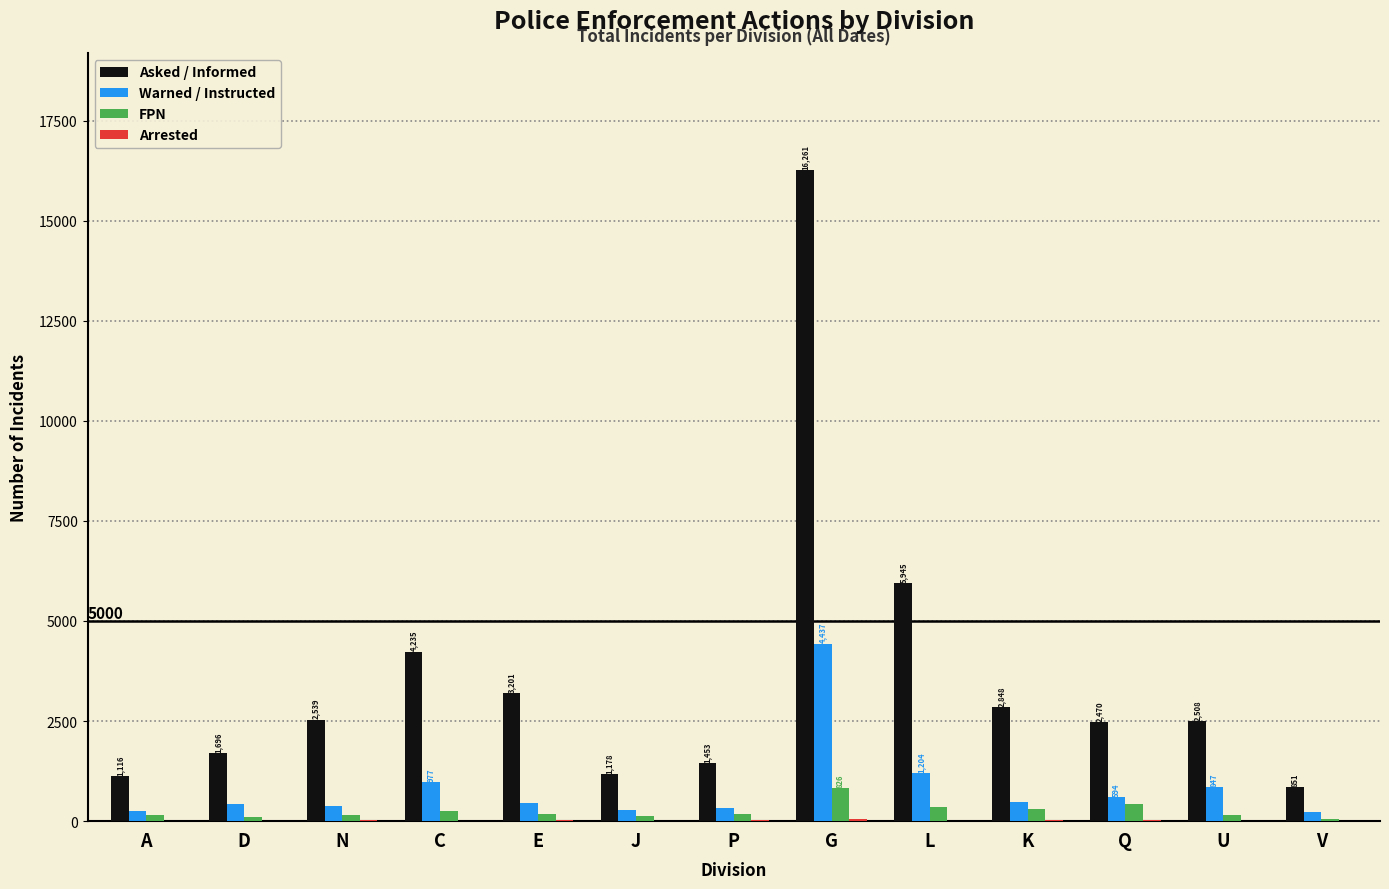

The value of Asked / Informed at Q is 3253. True or false?

False